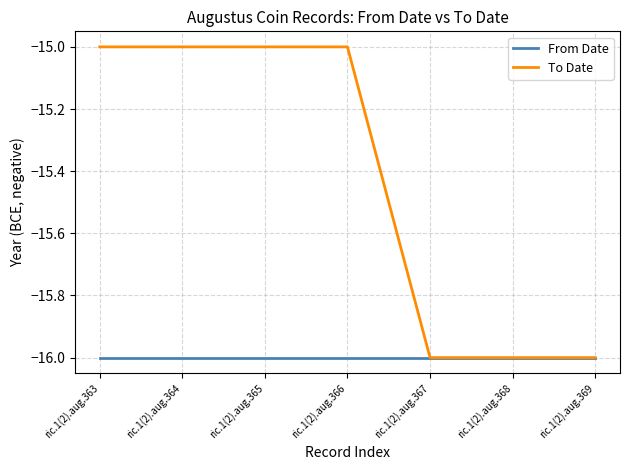

What is the greatest value displayed?

-15